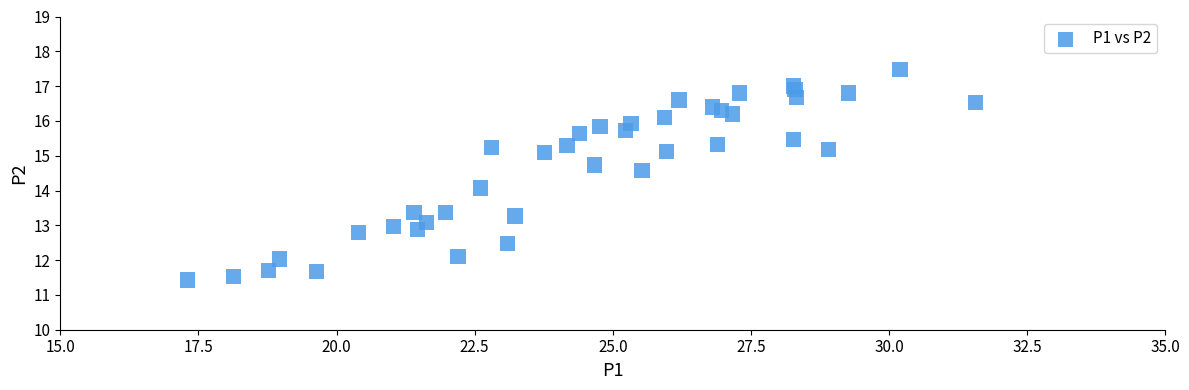

What is the range of X values (max minus min)?

14.3